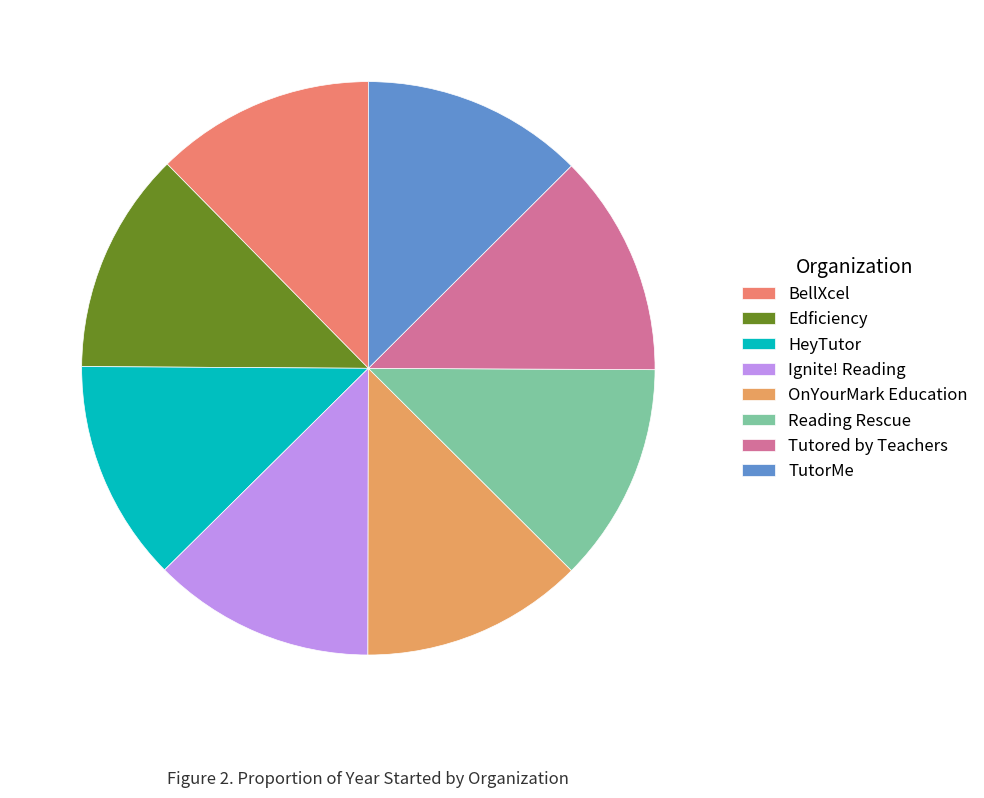

How many segments does this pie chart have?

8